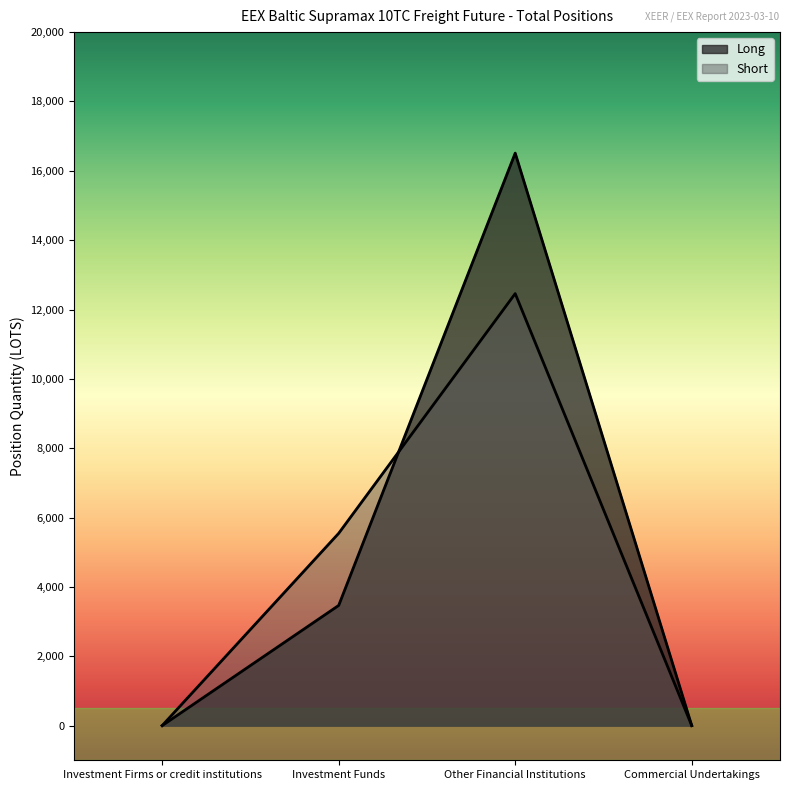

What are all the series names shown in the legend?

Long, Short